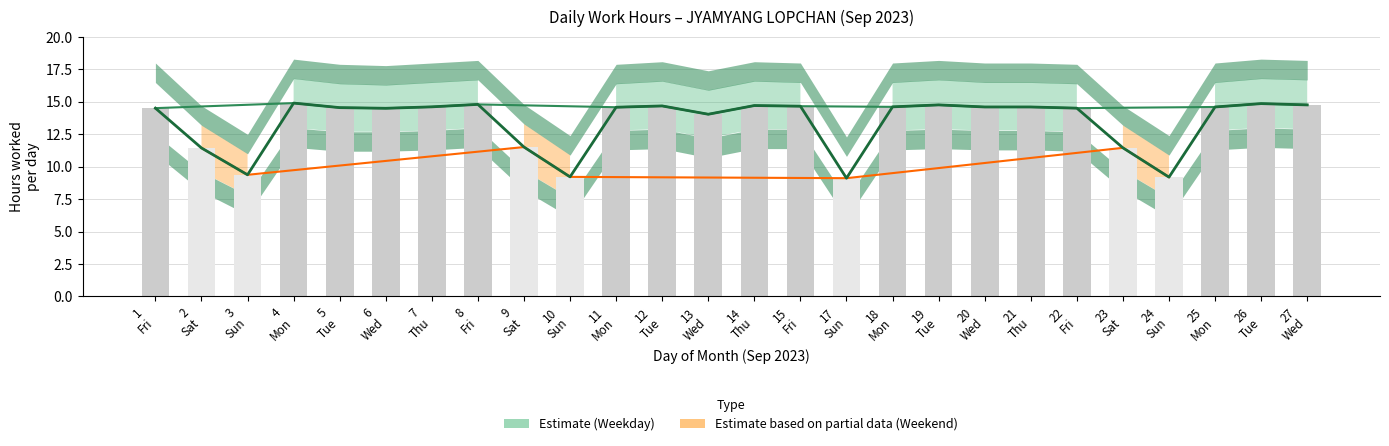

What is the total value across all series at 6 Wed?

29.0